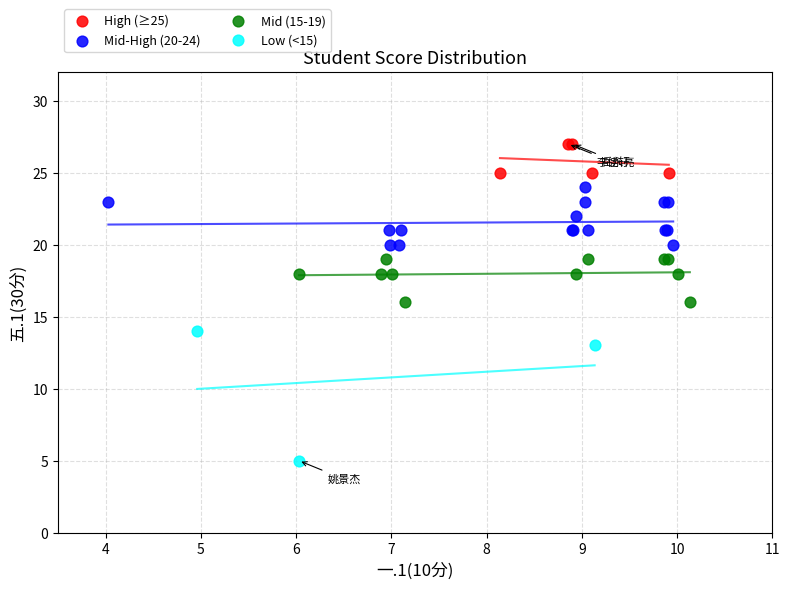

What are all the series names shown in the legend?

High (≥25), Mid-High (20-24), Mid (15-19), Low (<15)